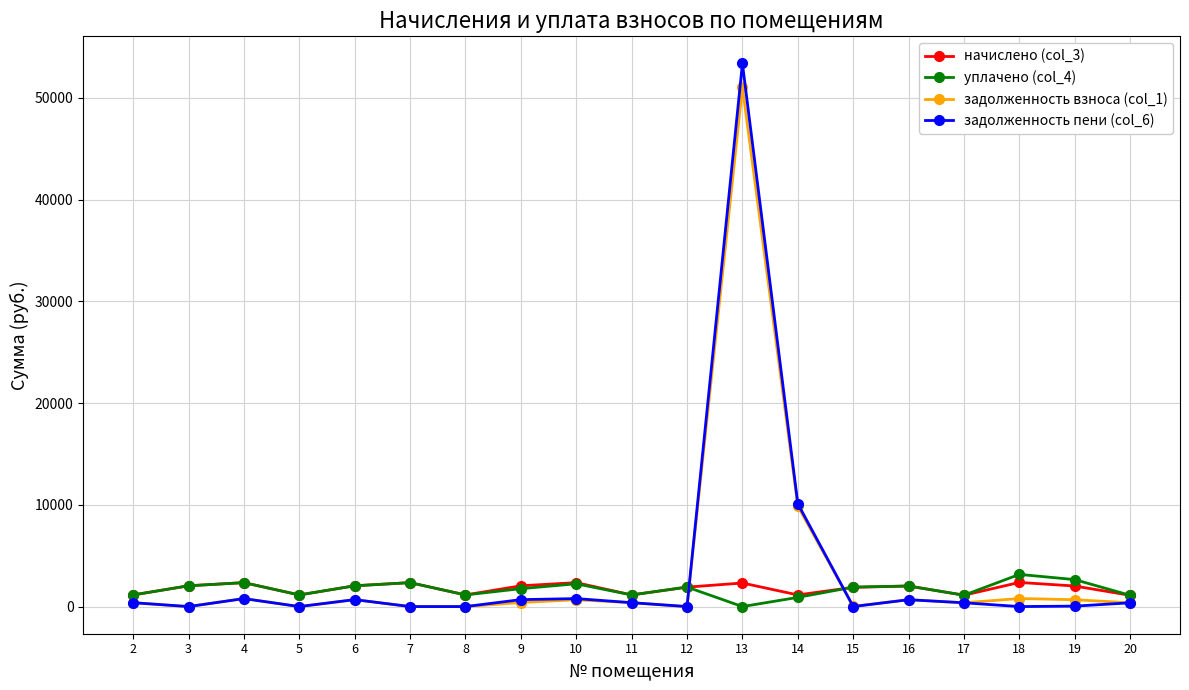

The value of задолженность взноса (col_1) at 5 is -22063.0. True or false?

False